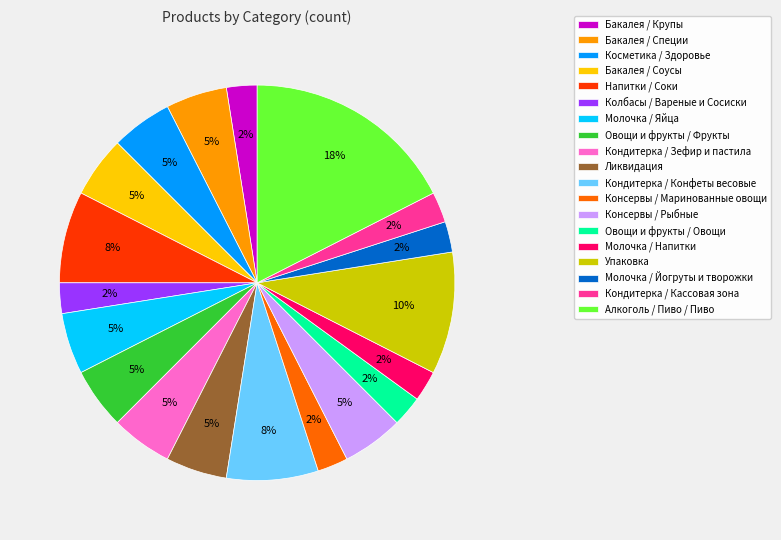

Combined, do Ликвидация and Молочка / Йогруты и творожки account for over 50%?

No